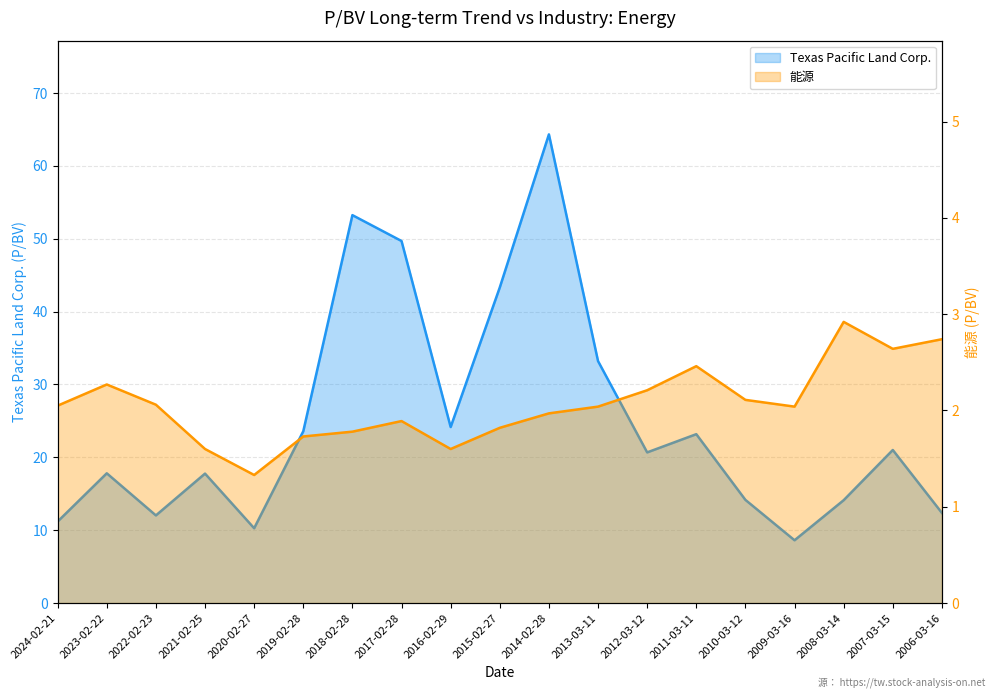

Reading left to right, extract all data points from this chart.

Texas Pacific Land Corp.: 11.2	17.8	12.0	17.8	10.3	23.6	53.2	49.7	24.2	43.3	64.3	33.2	20.7	23.2	14.2	8.6	14.1	21.0	12.4
能源: 2.0	2.3	2.1	1.6	1.3	1.7	1.8	1.9	1.6	1.8	2.0	2.0	2.2	2.5	2.1	2.0	2.9	2.6	2.7